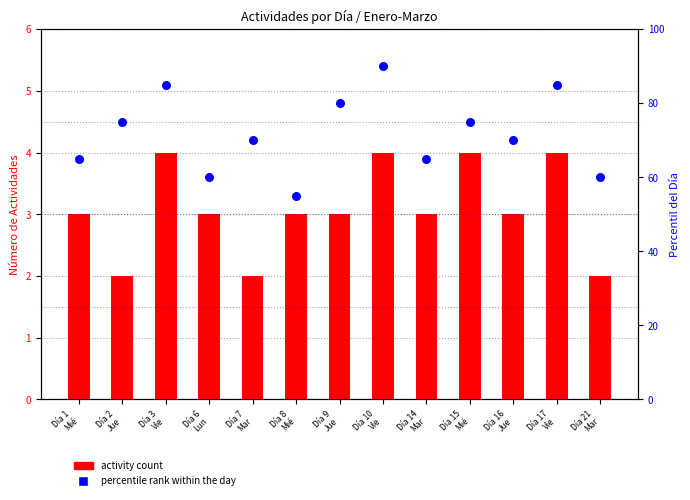

At which category is the sum across all series the highest?

Día 10
Vie